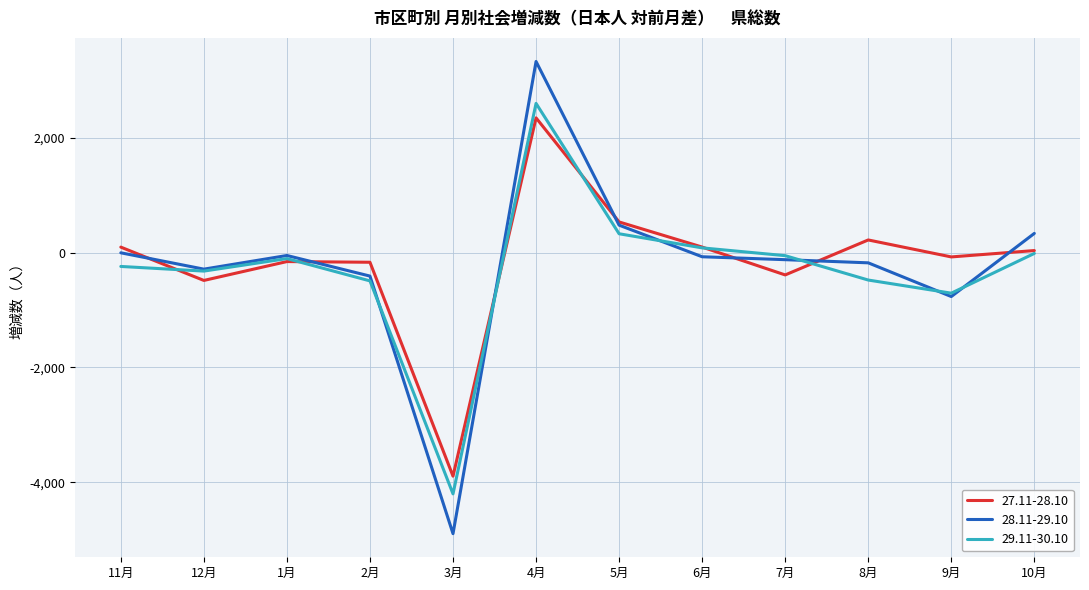

What is the minimum value for 27.11-28.10?

-3895